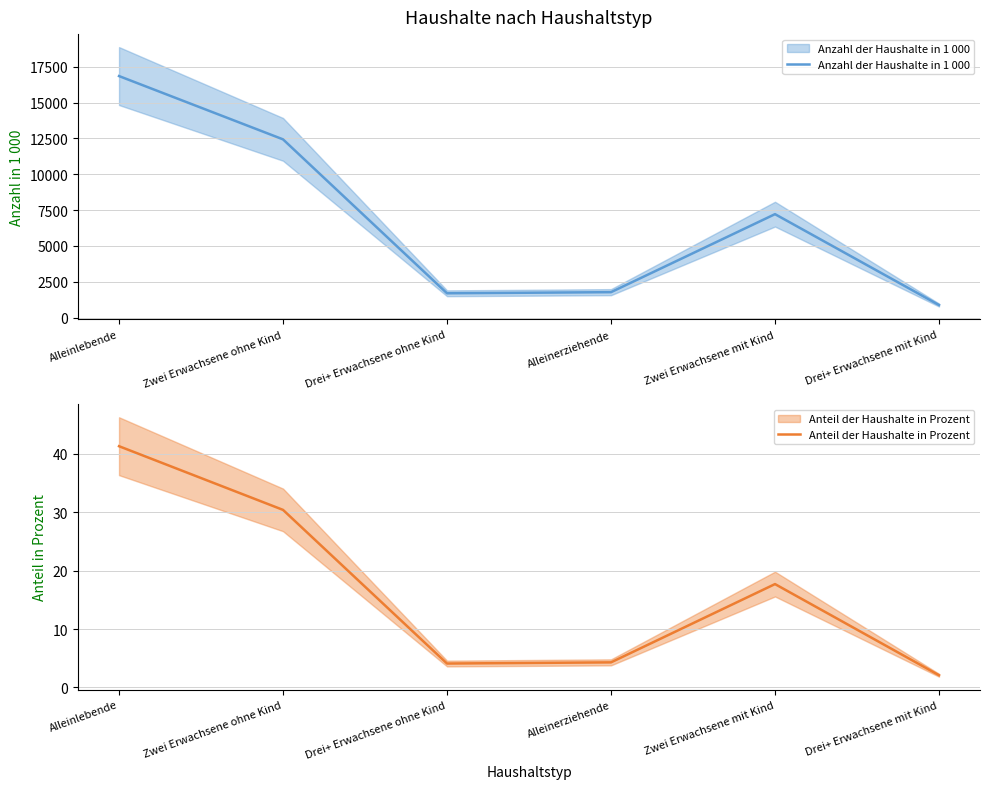

At which label is Anteil der Haushalte in Prozent closest to 21?

Zwei Erwachsene mit Kind